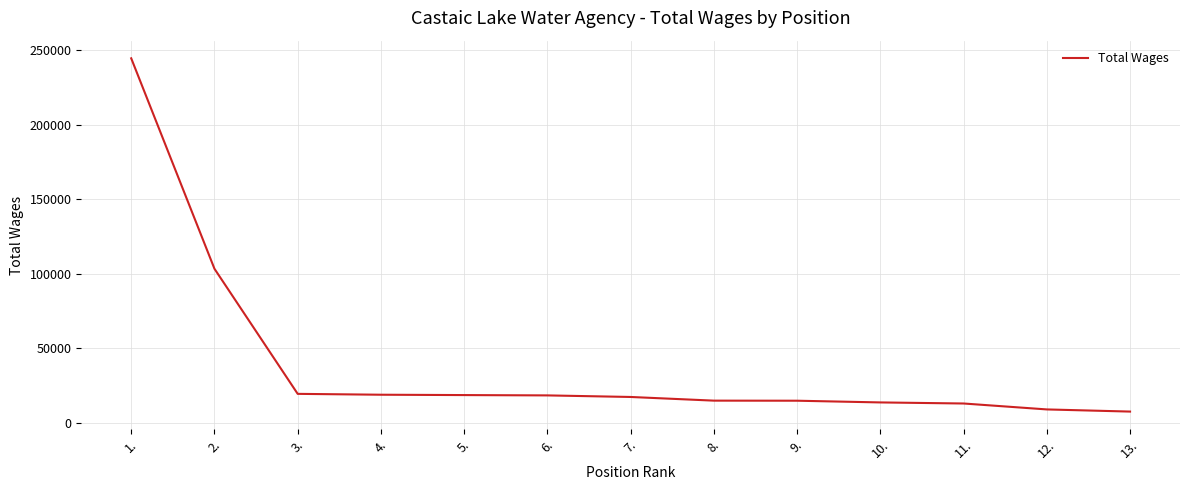

Is it true that the value at 8. is 15018?

True